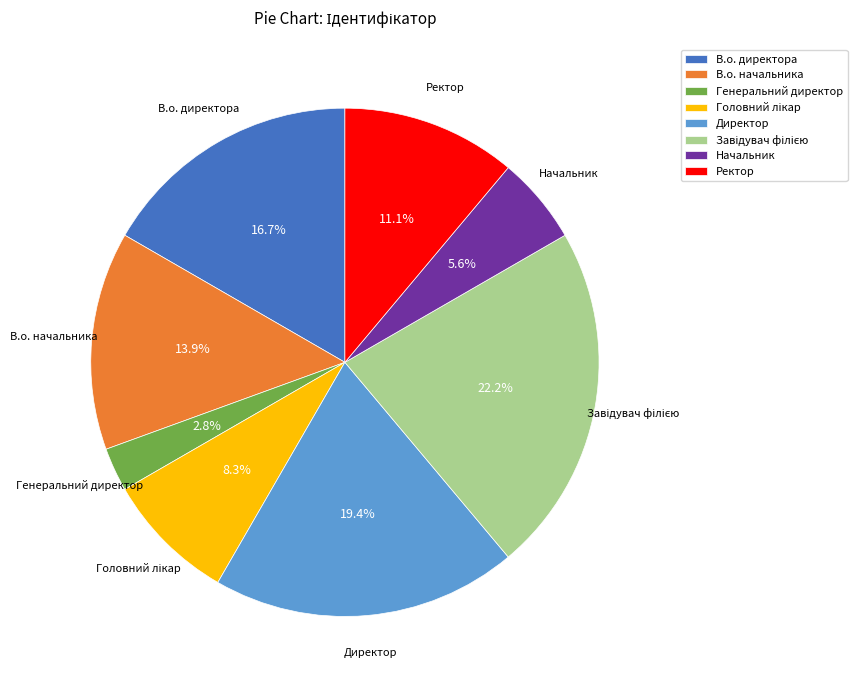

What percentage is NOT represented by Директор?

80.6%